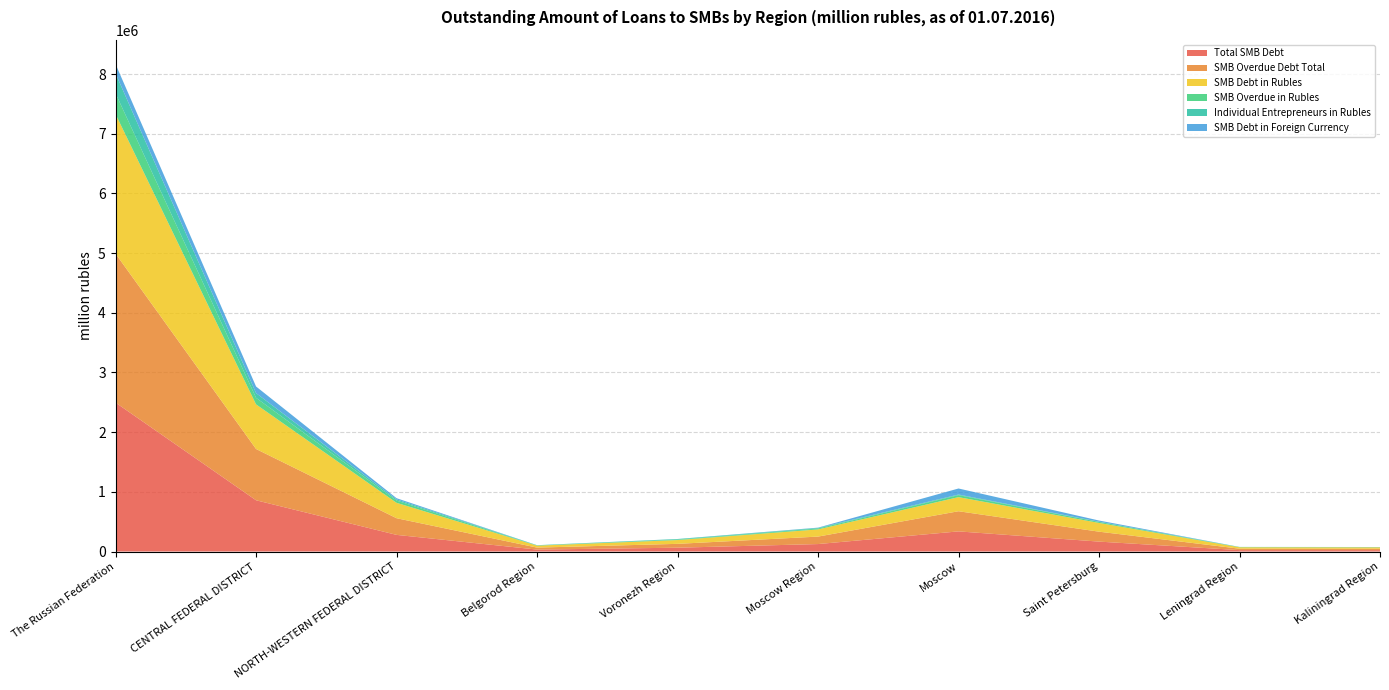

Reading right to left, list all the values displayed in this chart.

Total SMB Debt: Kaliningrad Region=23619	Leningrad Region=23762	Saint Petersburg=166291	Moscow=337582	Moscow Region=125154	Voronezh Region=64314	Belgorod Region=32852	NORTH-WESTERN FEDERAL DISTRICT=279083	CENTRAL FEDERAL DISTRICT=858973	The Russian Federation=2495302
SMB Debt in Rubles: Kaliningrad Region=22848	Leningrad Region=23649	Saint Petersburg=146661	Moscow=236284	Moscow Region=120385	Voronezh Region=63683	Belgorod Region=32852	NORTH-WESTERN FEDERAL DISTRICT=258369	CENTRAL FEDERAL DISTRICT=747733	The Russian Federation=2338238
SMB Overdue Debt Total: Kaliningrad Region=23619	Leningrad Region=23762	Saint Petersburg=166291	Moscow=337582	Moscow Region=125154	Voronezh Region=64314	Belgorod Region=32852	NORTH-WESTERN FEDERAL DISTRICT=279083	CENTRAL FEDERAL DISTRICT=858973	The Russian Federation=2495302
SMB Overdue in Rubles: Kaliningrad Region=2790	Leningrad Region=4283	Saint Petersburg=17010	Moscow=33164	Moscow Region=14994	Voronezh Region=7501	Belgorod Region=2838	NORTH-WESTERN FEDERAL DISTRICT=37239	CENTRAL FEDERAL DISTRICT=110155	The Russian Federation=347830
Individual Entrepreneurs in Rubles: Kaliningrad Region=2037	Leningrad Region=1604	Saint Petersburg=3555	Moscow=10378	Moscow Region=9787	Voronezh Region=9759	Belgorod Region=4914	NORTH-WESTERN FEDERAL DISTRICT=19250	CENTRAL FEDERAL DISTRICT=78295	The Russian Federation=333458
SMB Debt in Foreign Currency: Kaliningrad Region=771	Leningrad Region=113	Saint Petersburg=19630	Moscow=101298	Moscow Region=4769	Voronezh Region=631	Belgorod Region=0	NORTH-WESTERN FEDERAL DISTRICT=20714	CENTRAL FEDERAL DISTRICT=111240	The Russian Federation=157064